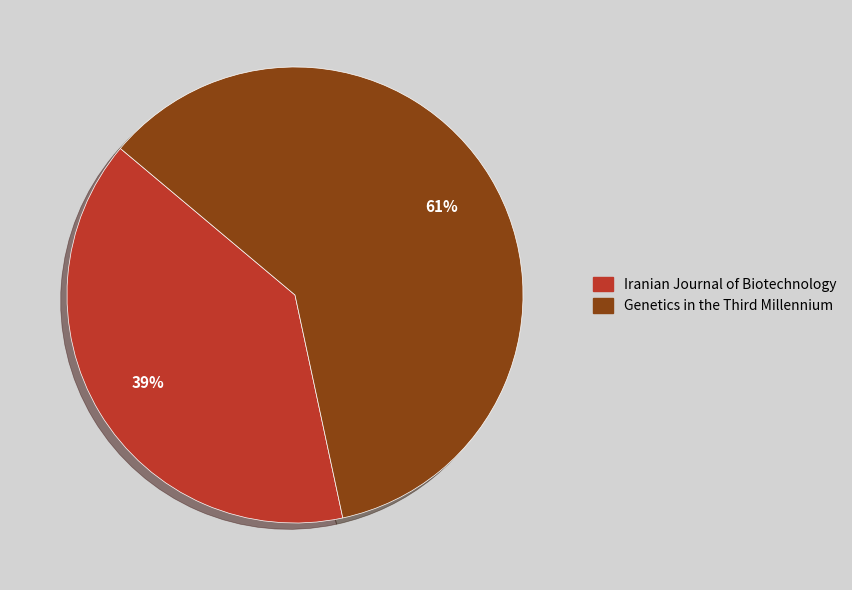

How many segments does this pie chart have?

2